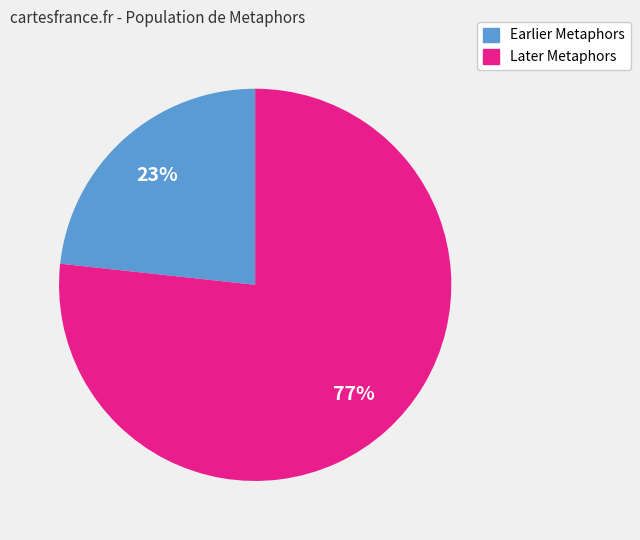

Is there any slice that represents more than half of the pie?

Yes